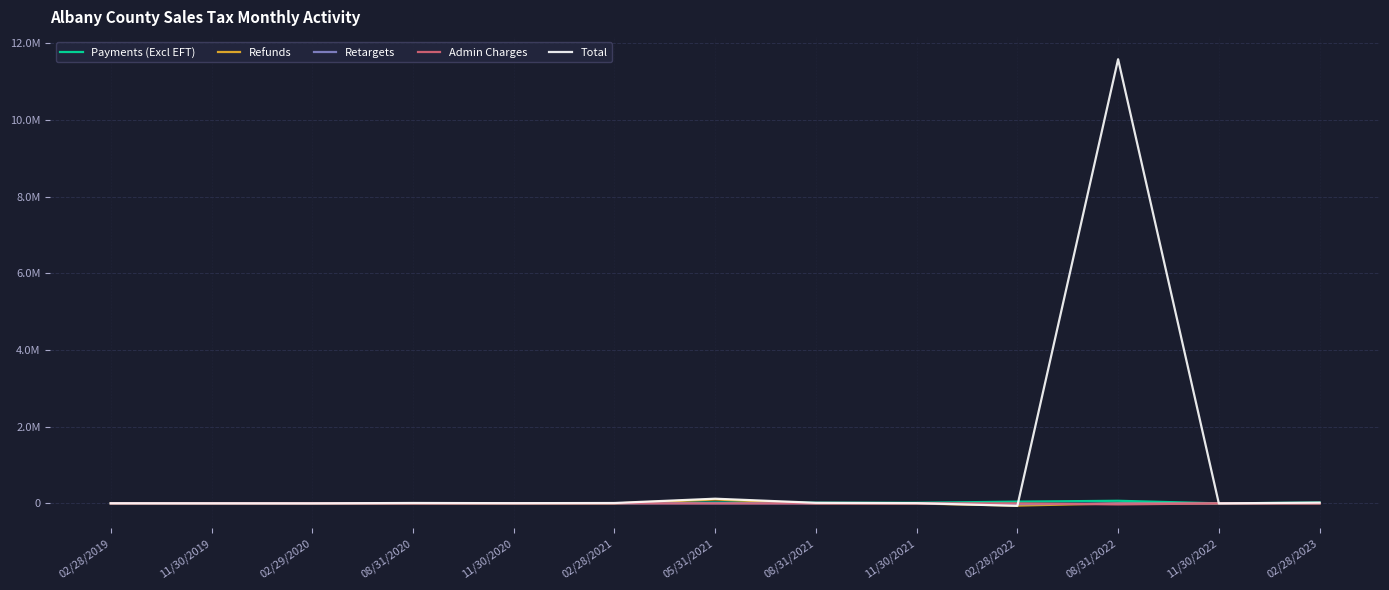

List the labels in order of Payments (Excl EFT) value, largest first.

08/31/2022, 02/28/2022, 05/31/2021, 02/28/2023, 08/31/2021, 11/30/2021, 08/31/2020, 02/28/2021, 11/30/2020, 02/28/2019, 02/29/2020, 11/30/2019, 11/30/2022